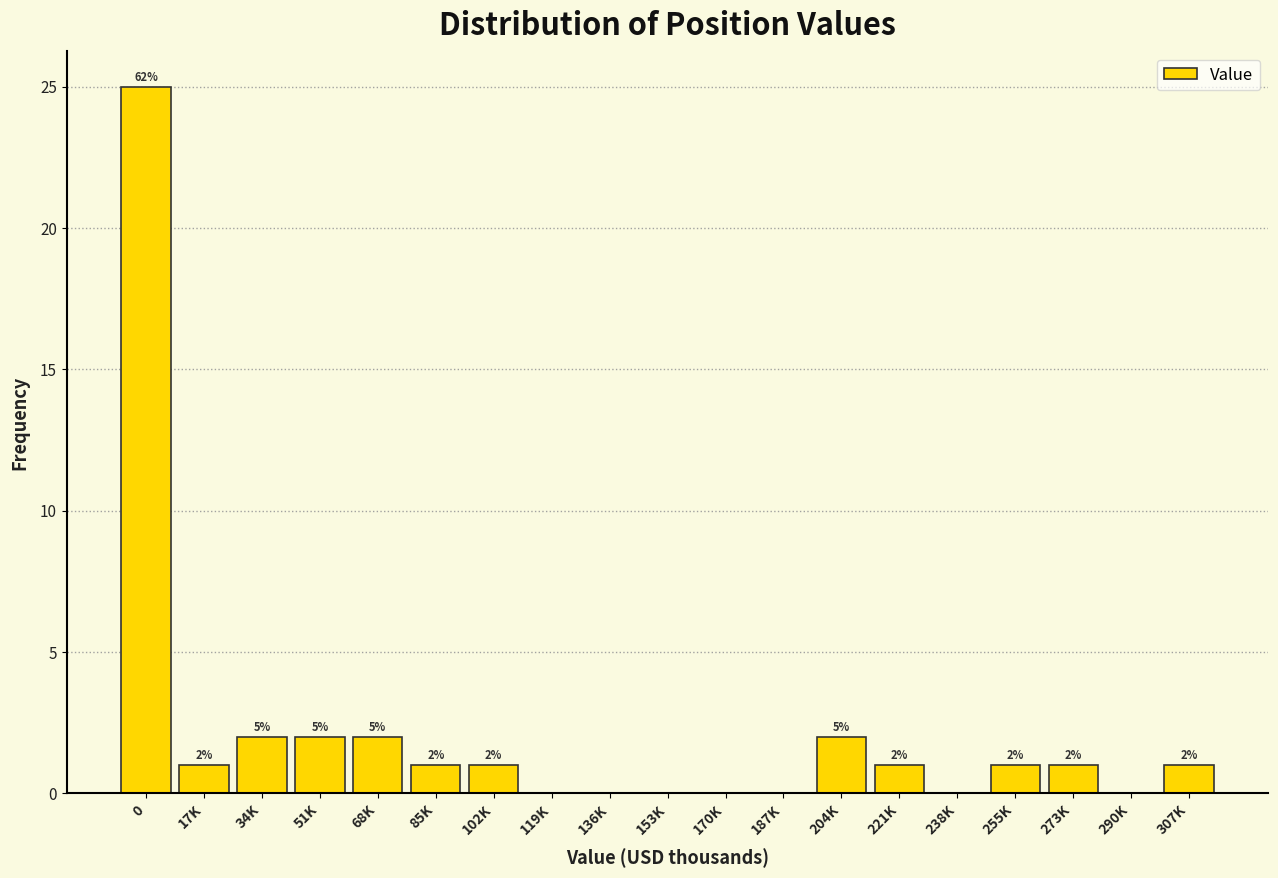

Reading right to left, extract all data points from this chart.

307K=1	290K=0	273K=1	255K=1	238K=0	221K=1	204K=2	187K=0	170K=0	153K=0	136K=0	119K=0	102K=1	85K=1	68K=2	51K=2	34K=2	17K=1	0=25